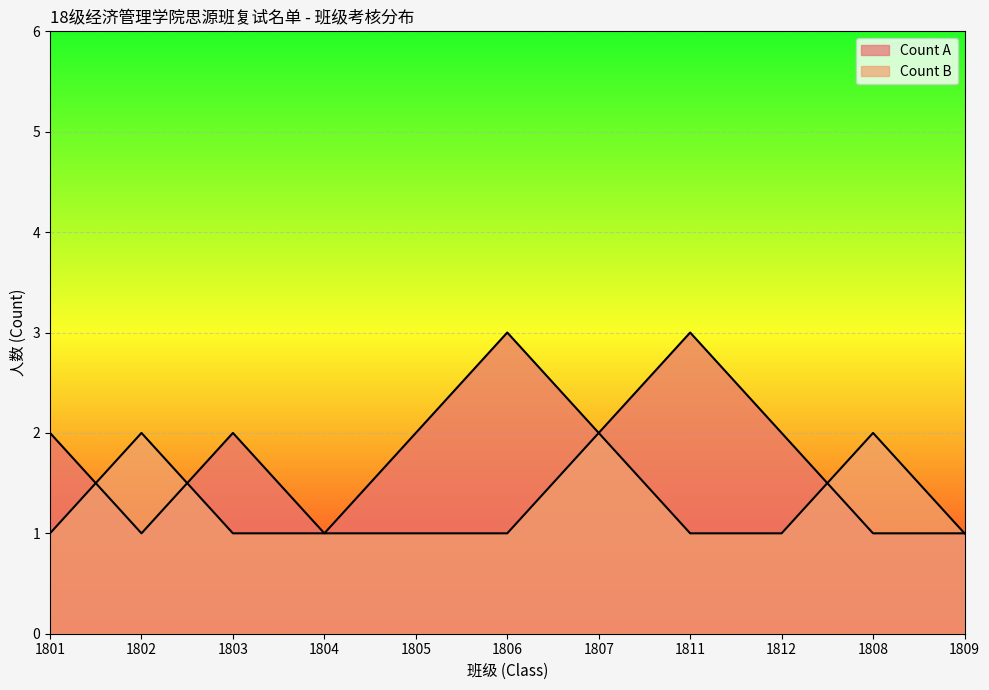

Reading right to left, list all the values displayed in this chart.

Count A: 1809=1	1808=1	1812=2	1811=3	1807=2	1806=3	1805=2	1804=1	1803=2	1802=1	1801=2
Count B: 1809=1	1808=2	1812=1	1811=1	1807=2	1806=1	1805=1	1804=1	1803=1	1802=2	1801=1